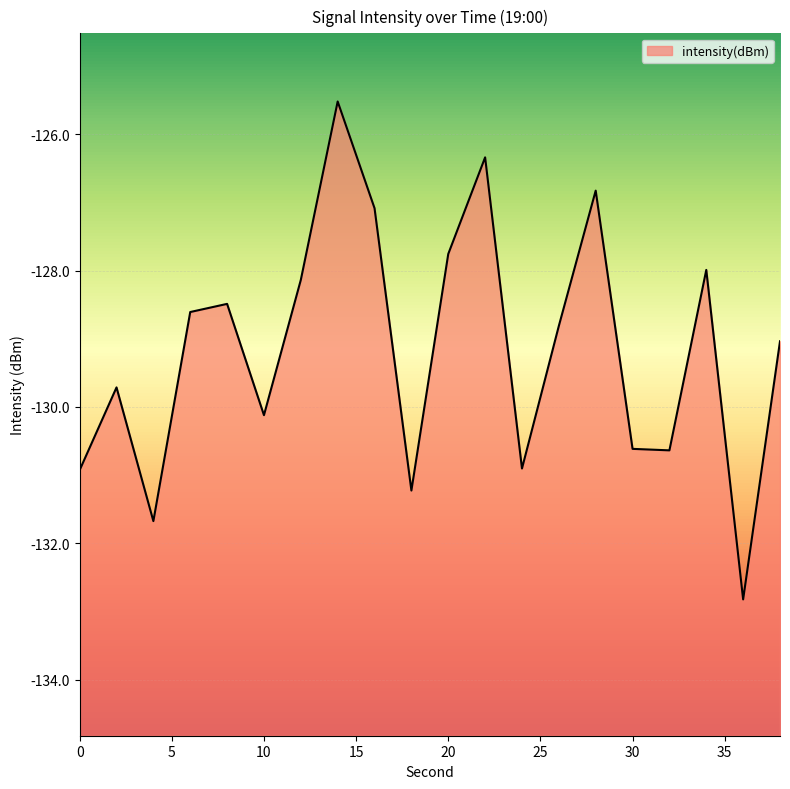

What is the approximate value at 10?

-130.1